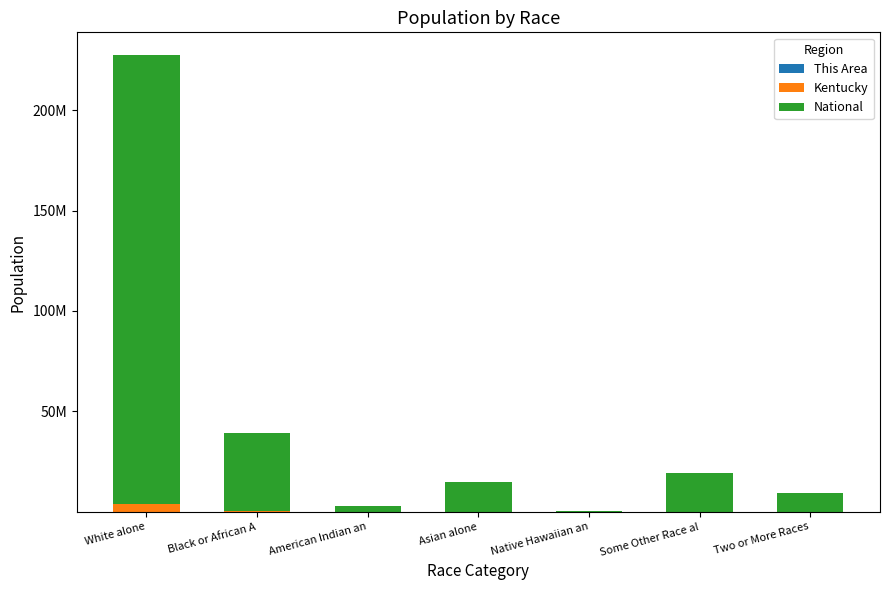

What position from the left is American Indian an?

3